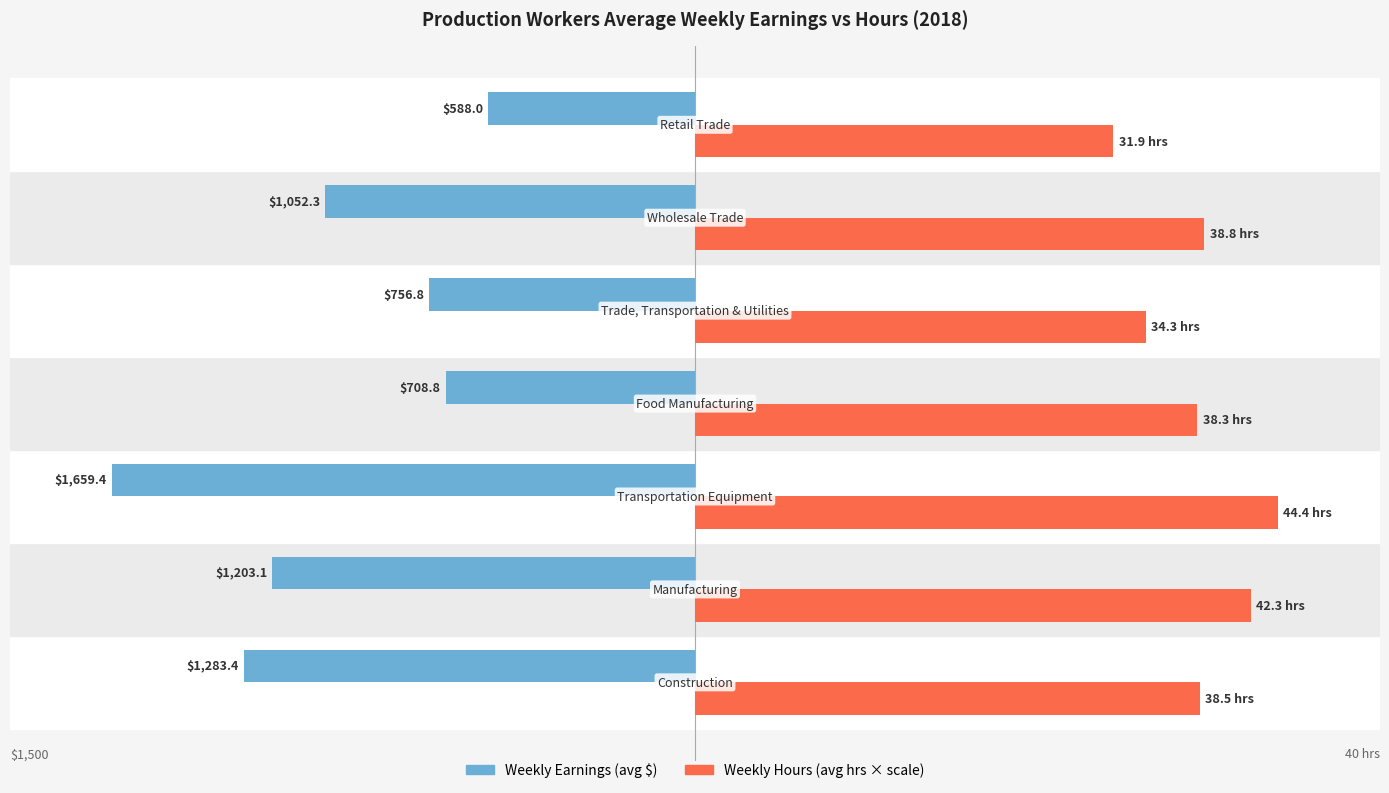

What is the average value of the Weekly Earnings (avg $) series?

-1036.0